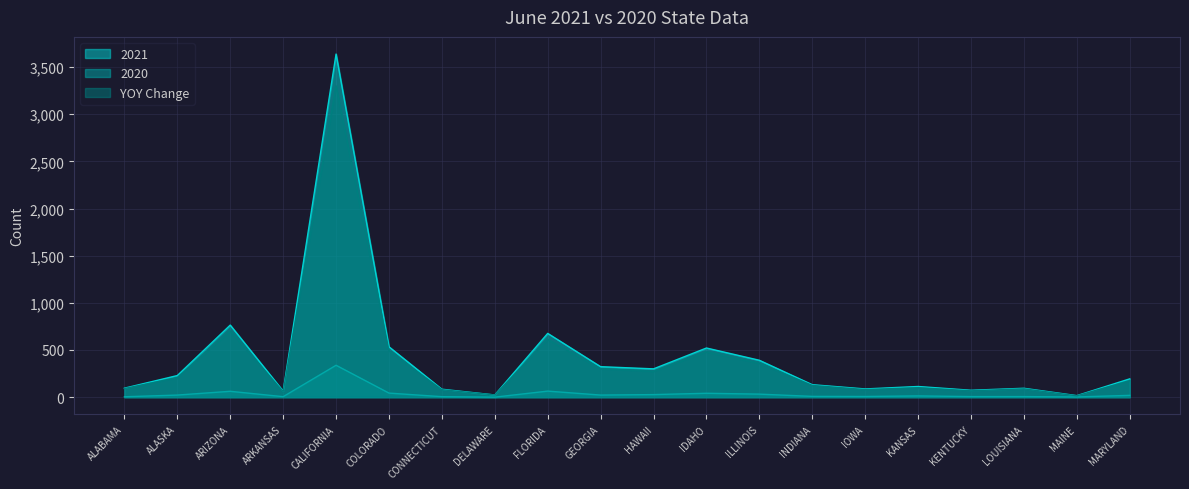

Which series has the largest range (max minus min)?

2021